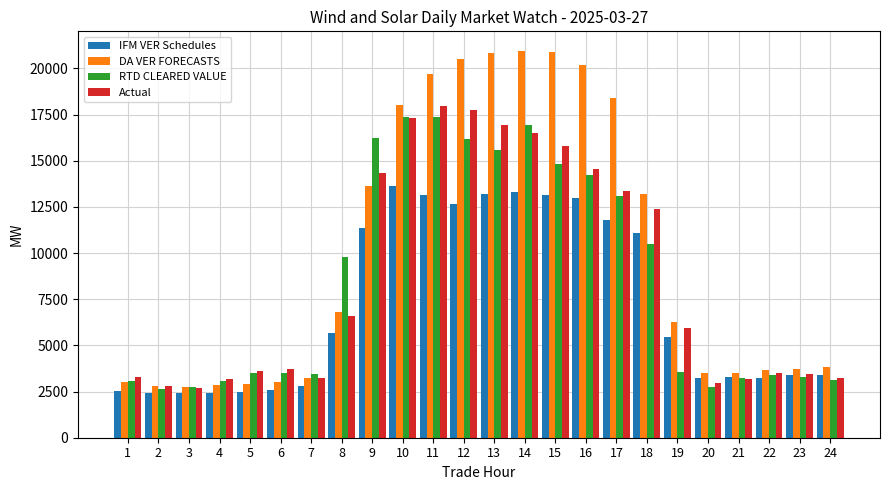

What is the difference between the second highest and second lowest values in the RTD CLEARED VALUE series?

14596.3